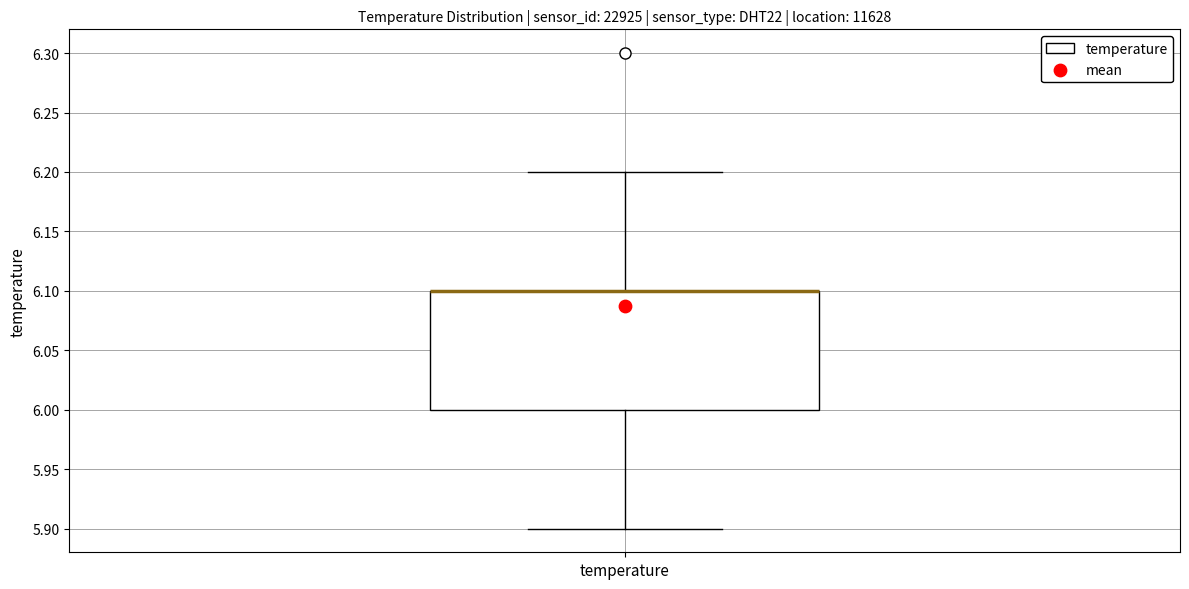

Where does the upper whisker of the box for temperature end on the y-axis? The values are not printed on the chart, so give them approximately, as read against the axis.

6.2